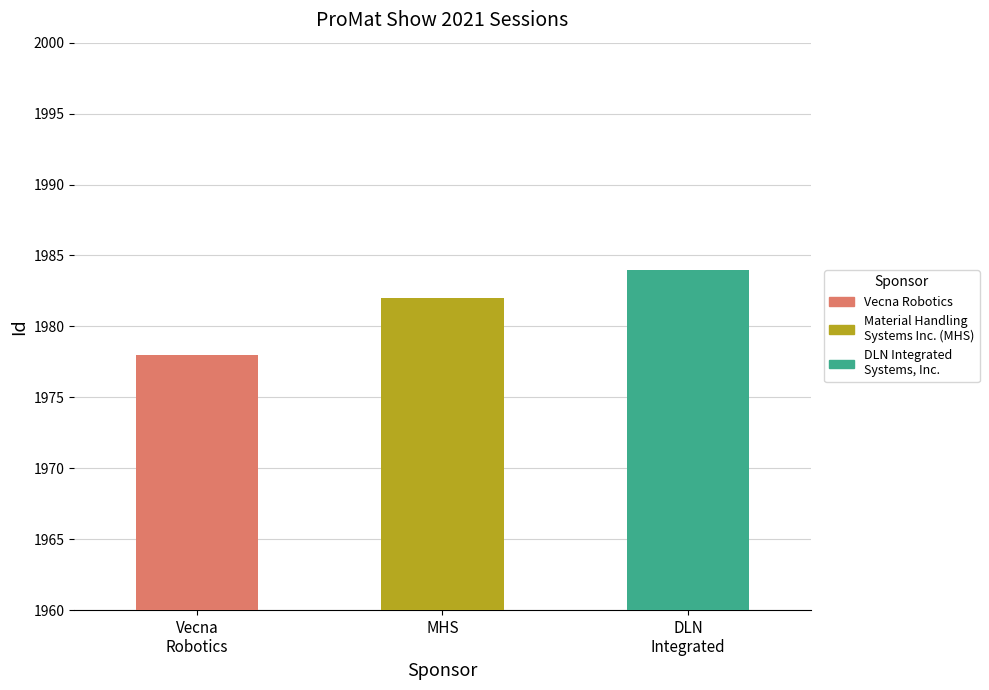

The value at Vecna Robotics is 2759. True or false?

False